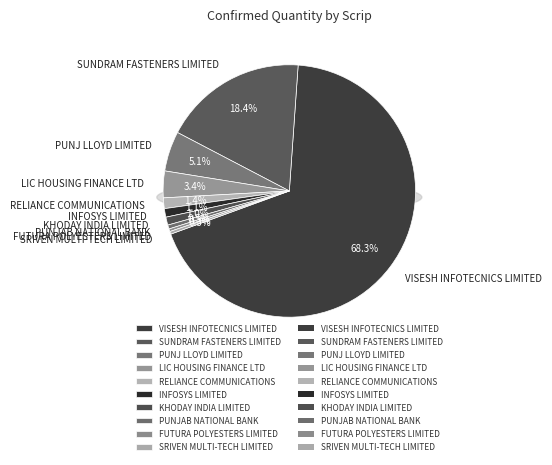

True or false: INFOSYS LIMITED accounts for 1% of the total.

True